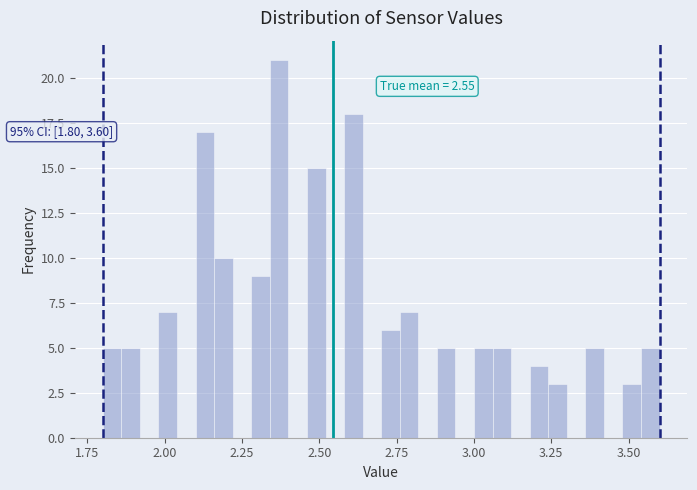

Around what value on the x-axis is the tallest bar? Give the approximate position of its centre, as read against the axis.

2.35